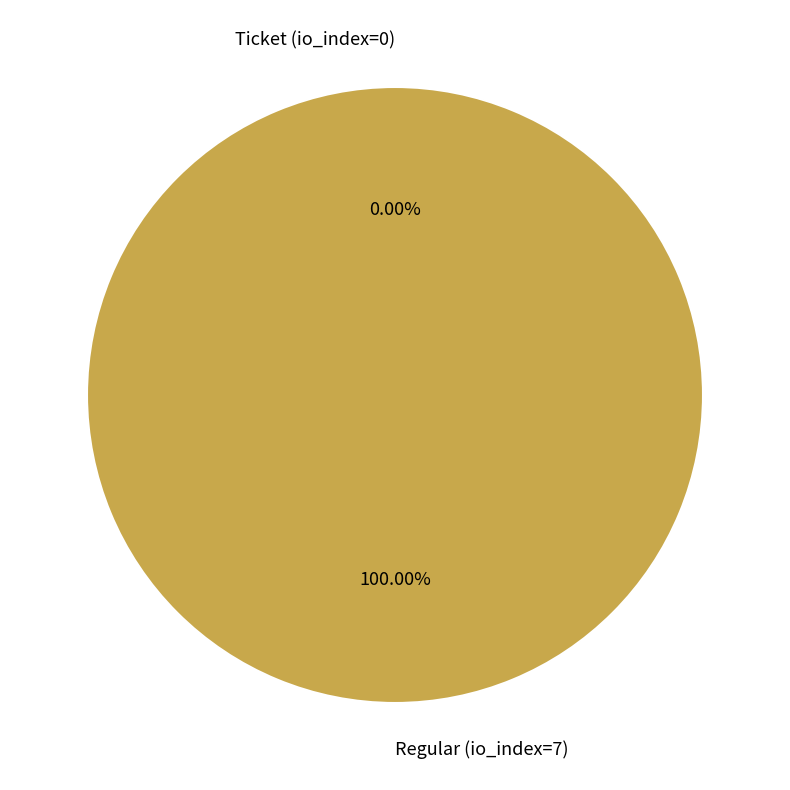

Does Ticket (io_index=0) represent more than half of the total?

No